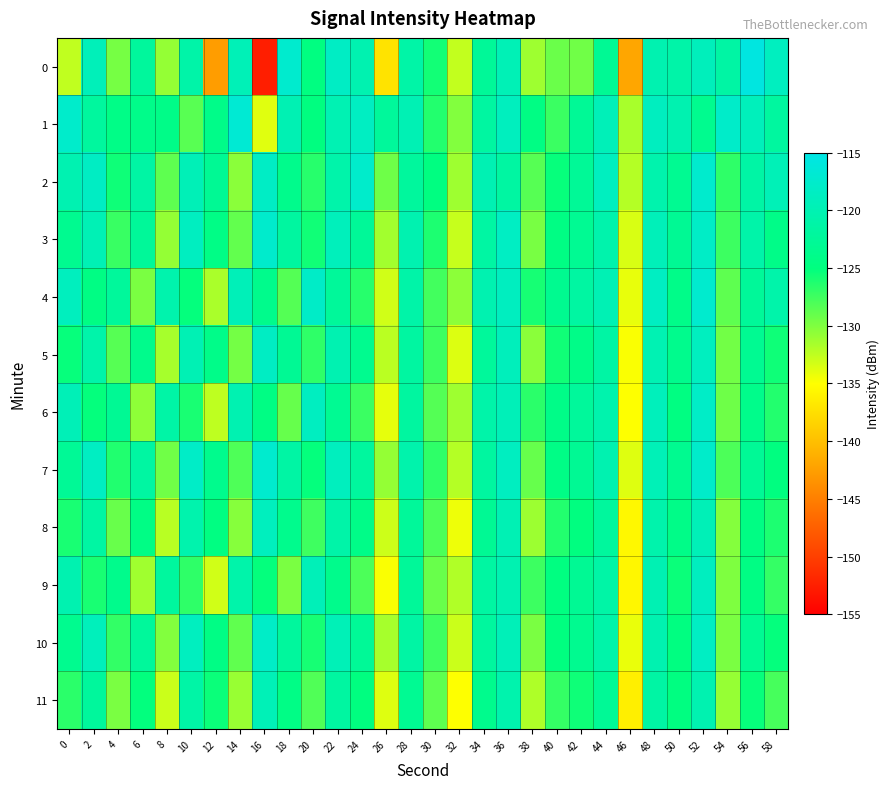

What is the total value across all series at 36?

-1434.2